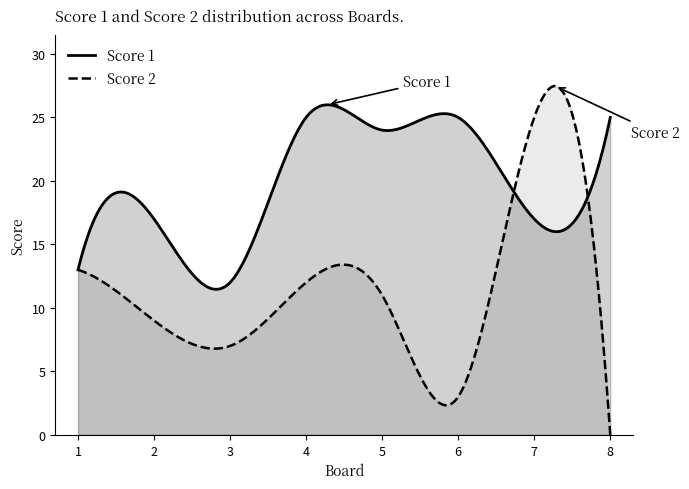

What is the value of the Score 1 point at the 7th from the left?

17